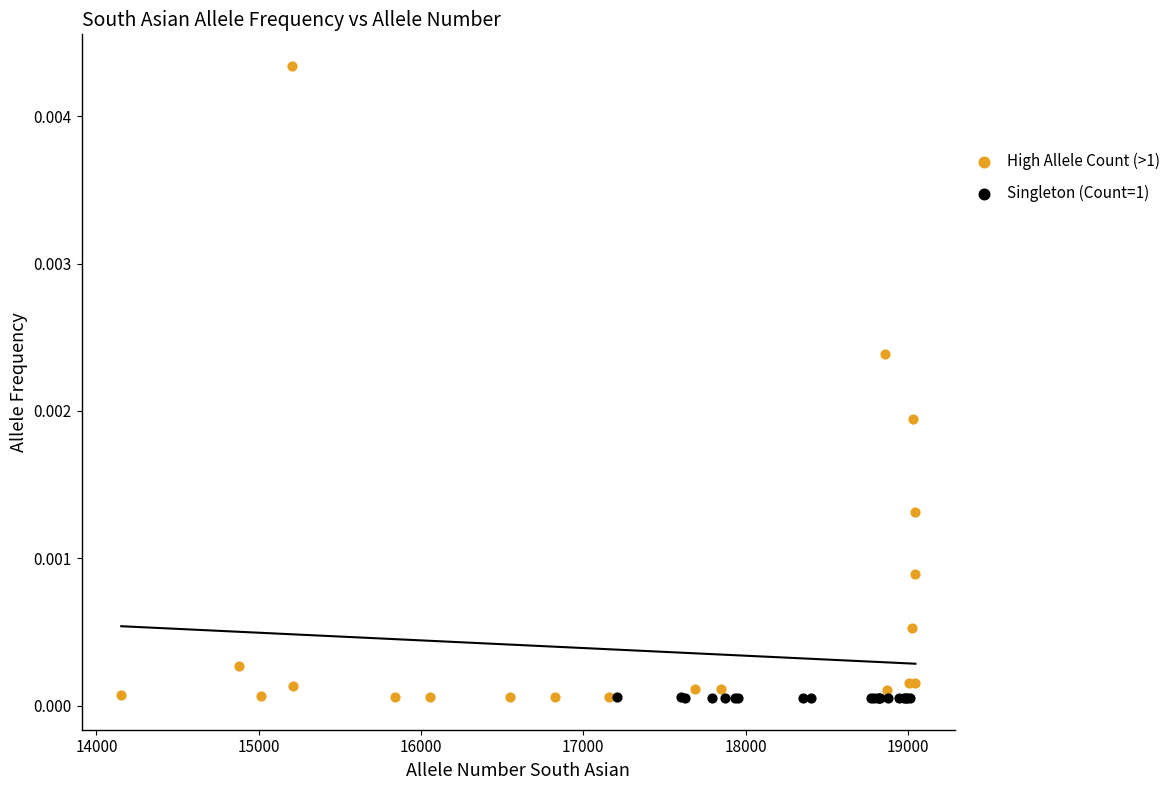

Which series has the largest Y range (max minus min)?

High Allele Count (>1)